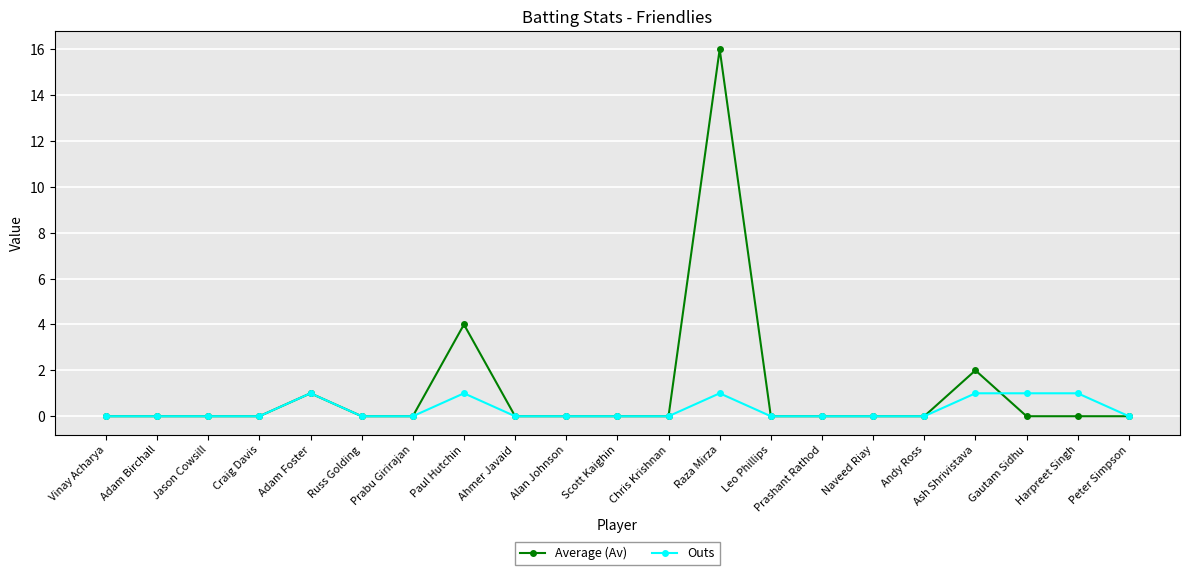

Which series has the largest range (max minus min)?

Average (Av)